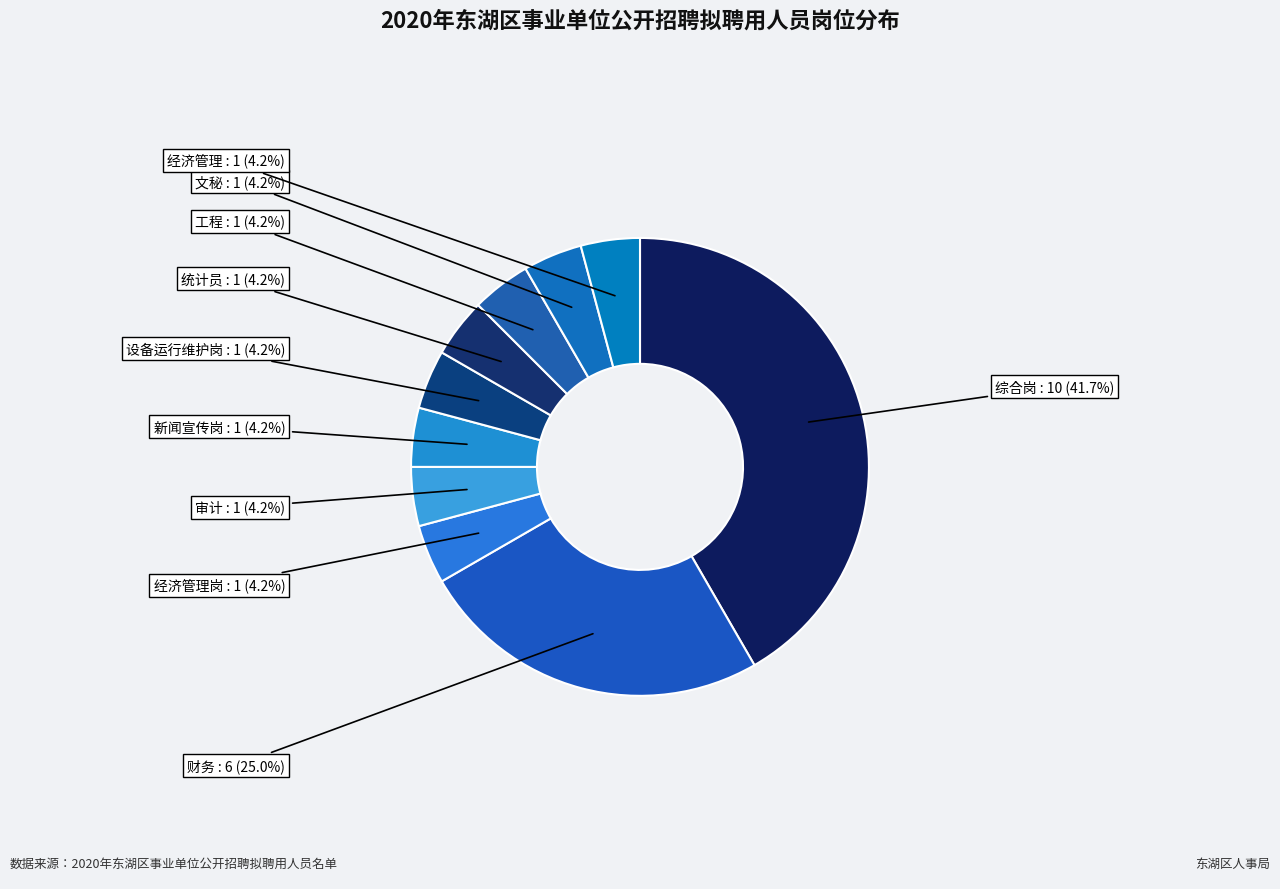

Which has a higher value, 经济管理岗 or 综合岗?

综合岗